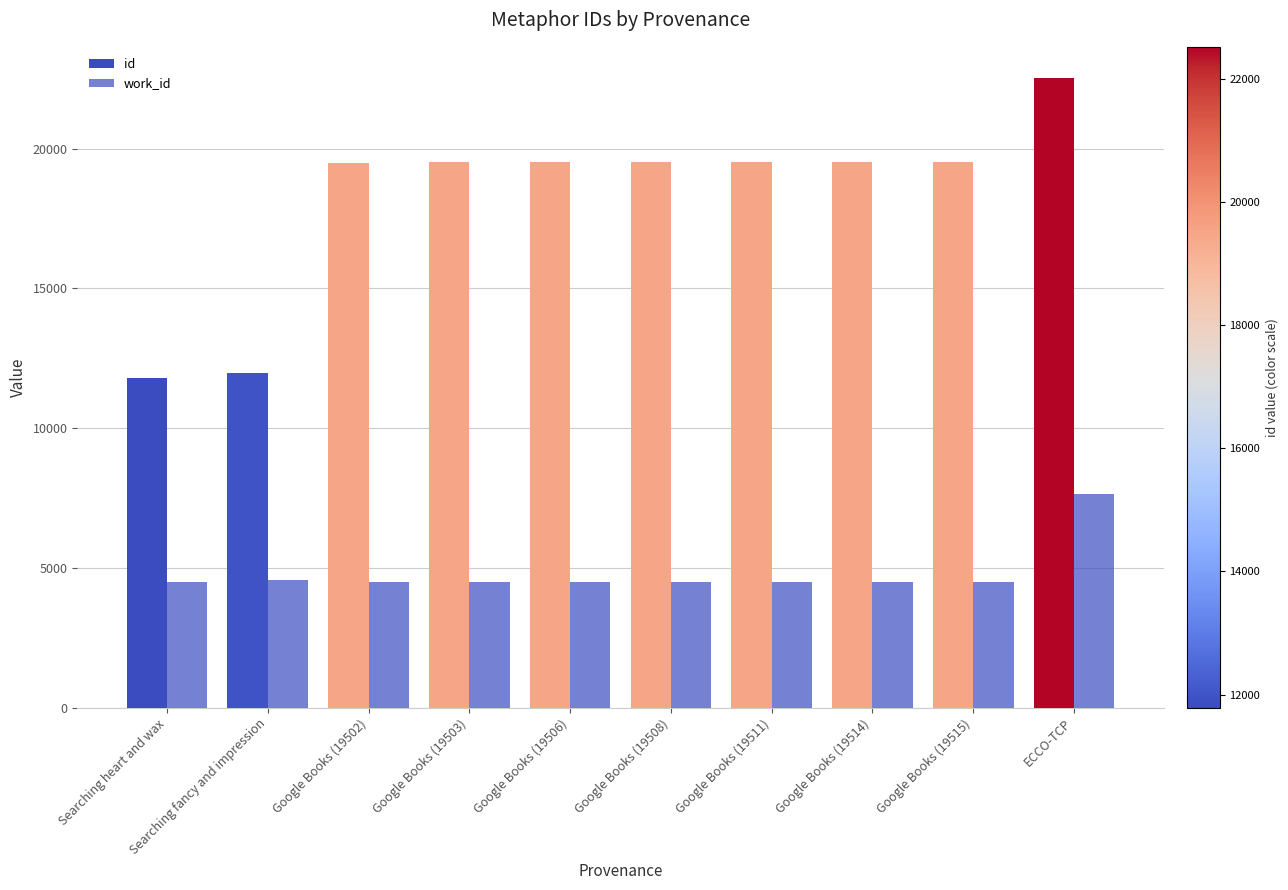

At how many categories does at least one series exceed 11687?

10